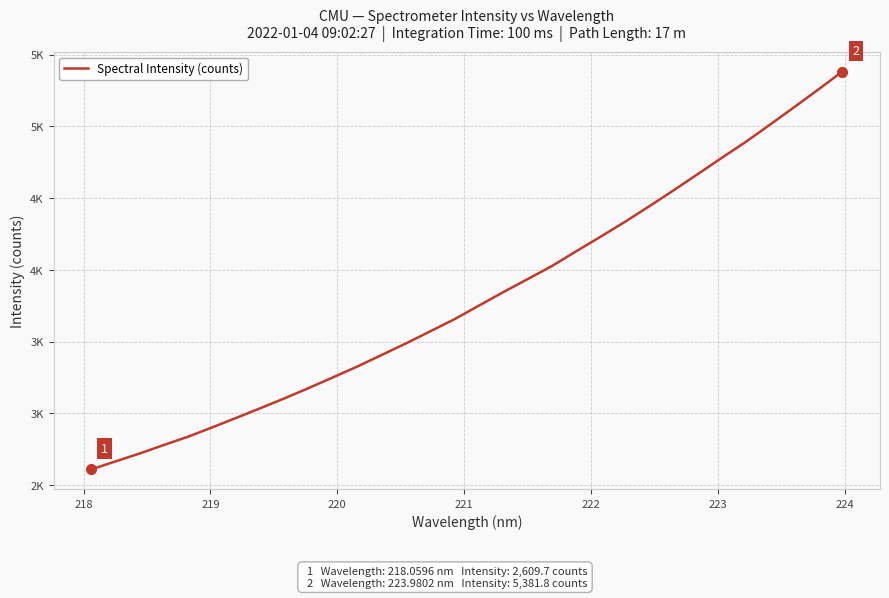

What is the smallest value displayed?

2609.7